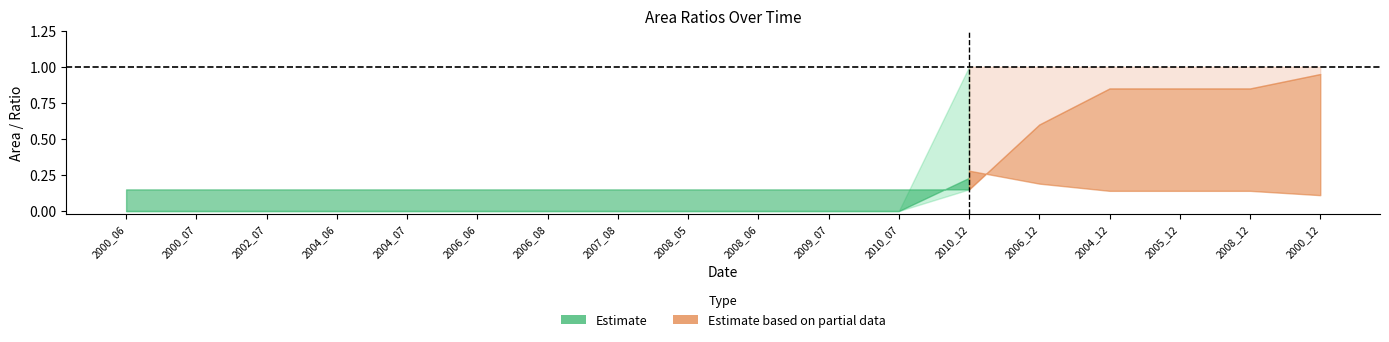

How many categories are shown in the chart?

18